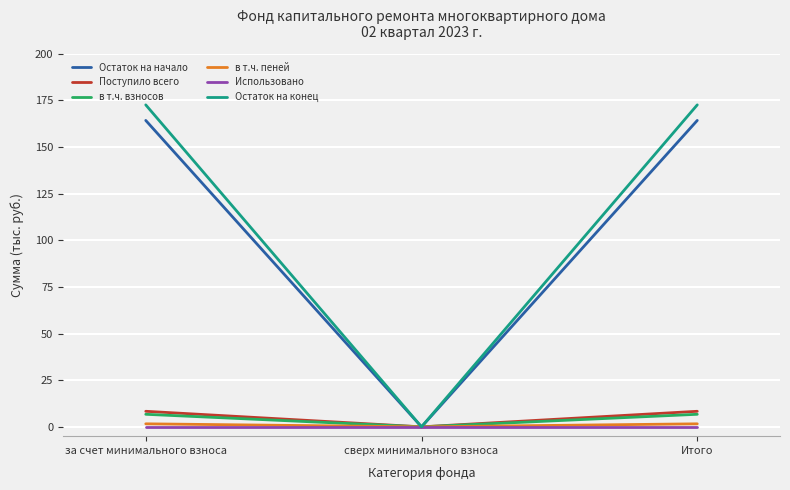

Is this an area chart (filled region under the line)?

No